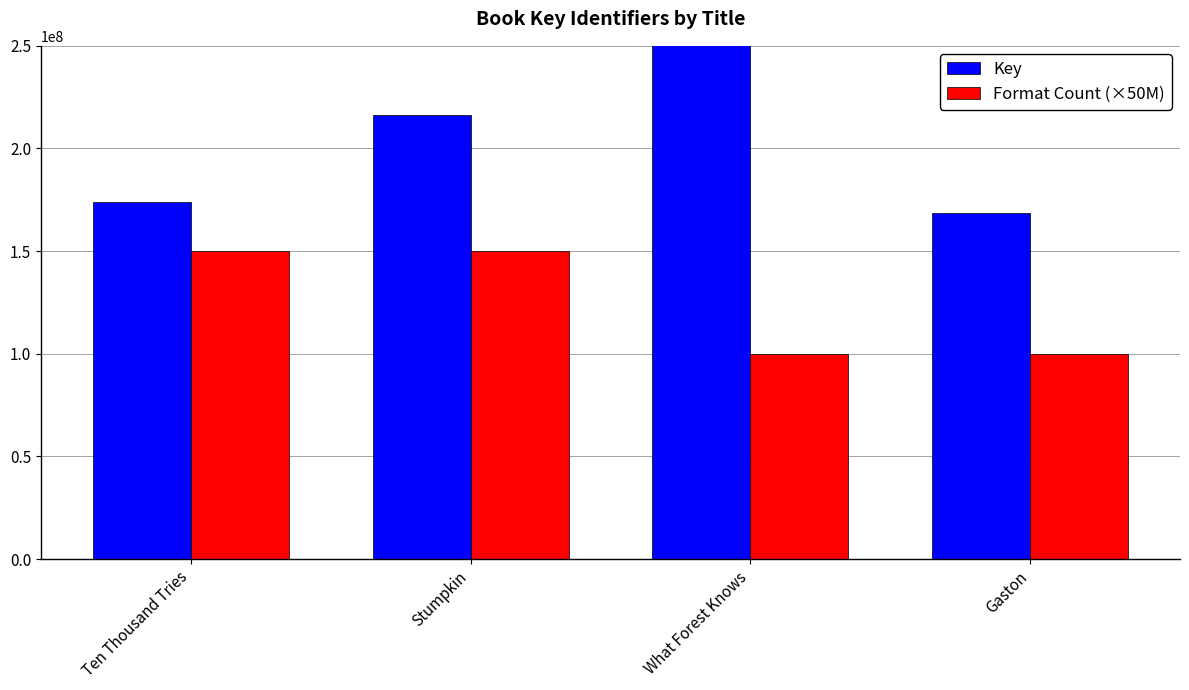

Are the bars grouped side by side (vs. stacked)?

Yes